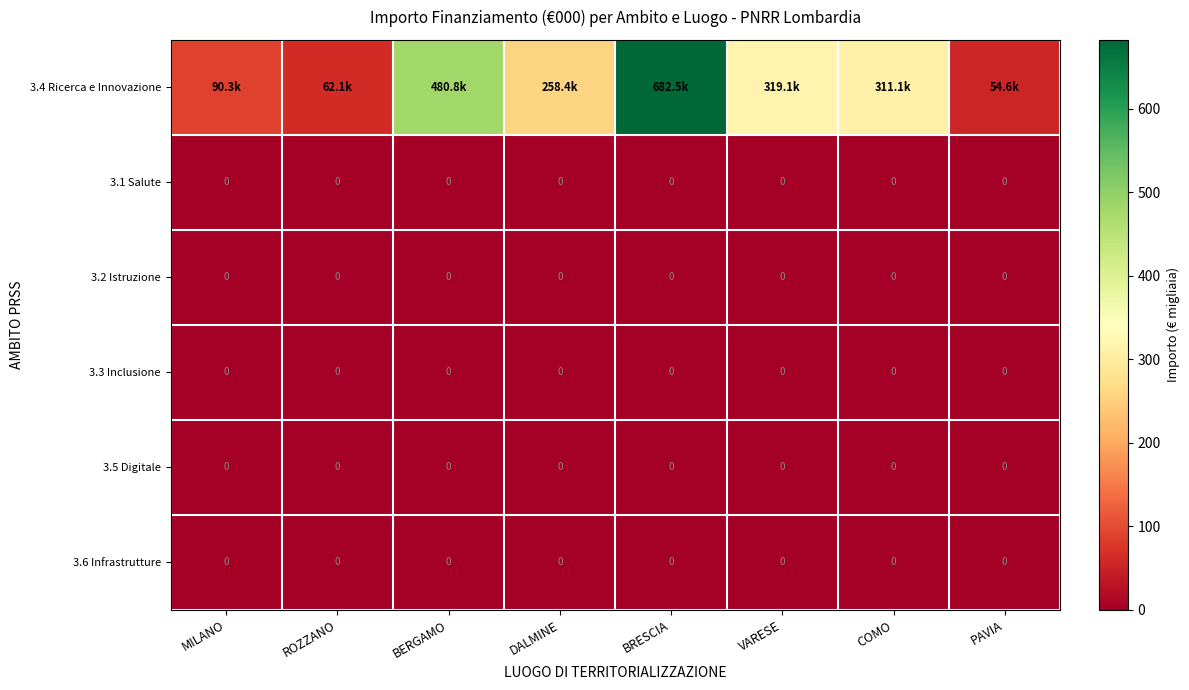

Which series has the largest total across all categories?

3.4 Ricerca e Innovazione